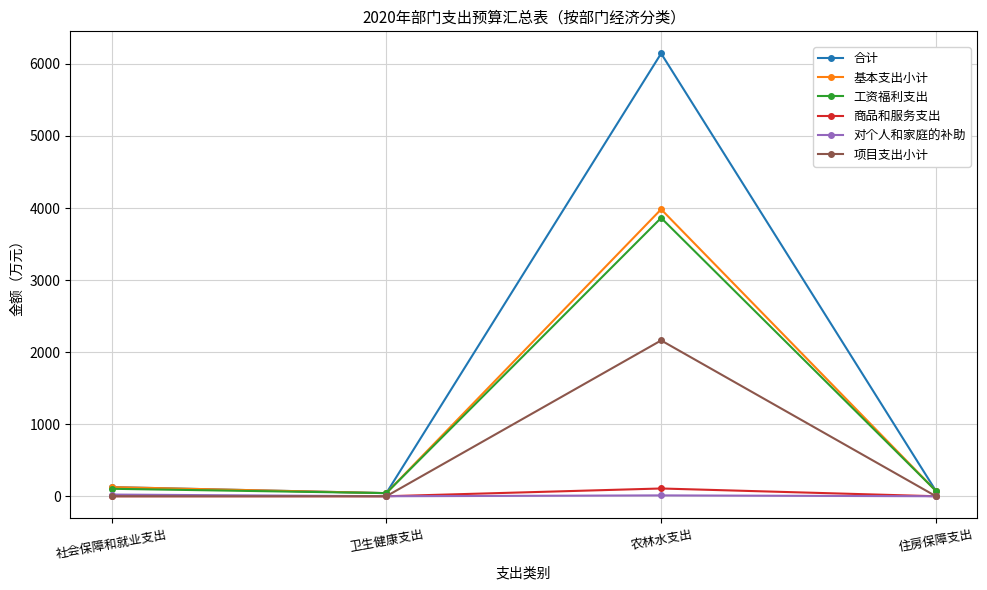

The 对个人和家庭的补助 series shows 23.4 at 社会保障和就业支出. True or false?

True